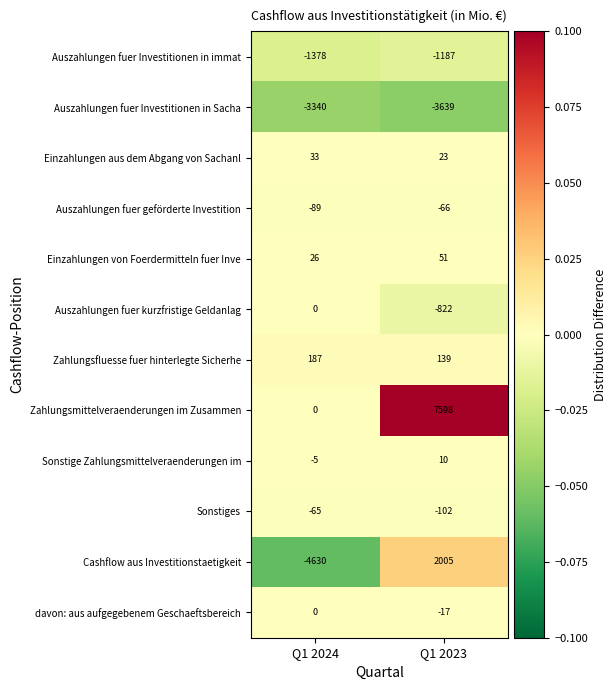

Is the value of davon: aus aufgegebenem Geschaeftsbereich at Q1 2024 greater than the value of Sonstige Zahlungsmittelveraenderungen im at Q1 2024?

Yes